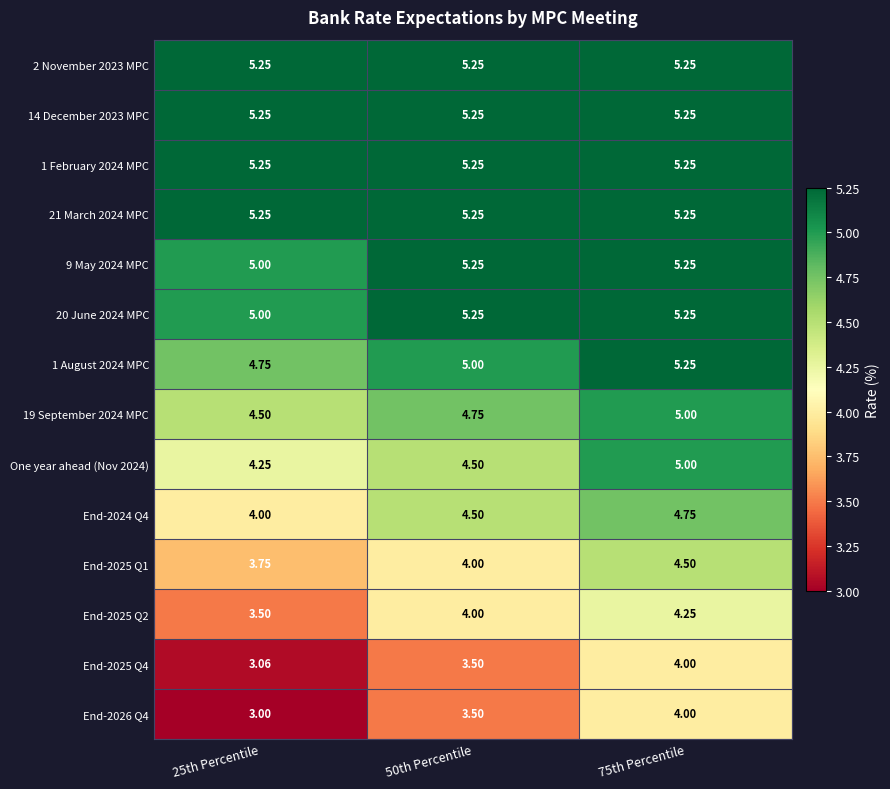

Is the value of End-2025 Q4 at 25th Percentile greater than the value of 19 September 2024 MPC at 50th Percentile?

No